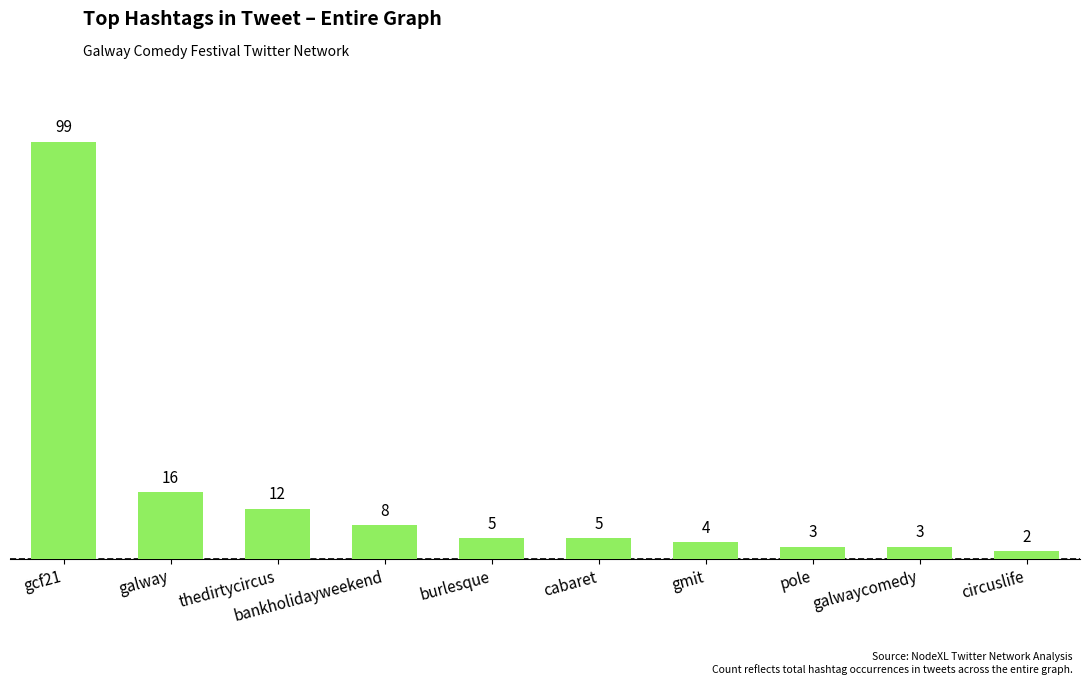

The chart shows a value of 8 at bankholidayweekend. True or false?

True